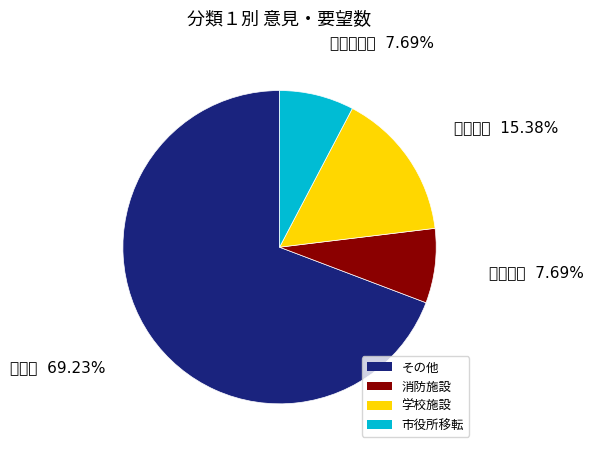

To the nearest percent, what is the combined percentage of 学校施設 and 消防施設?

23%